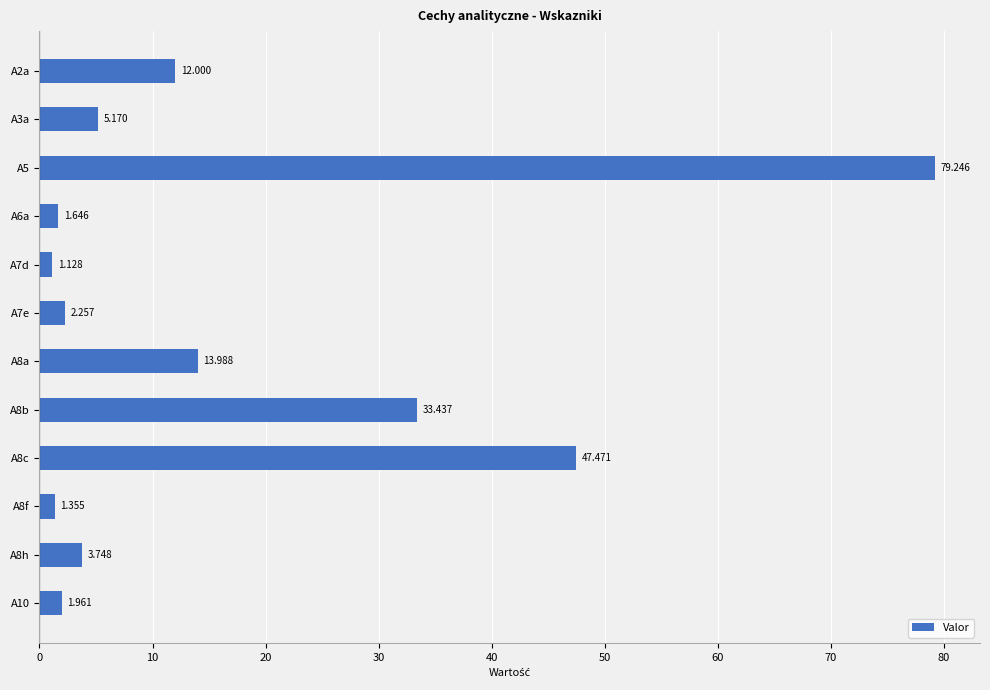

Count the number of data series in this chart.

1